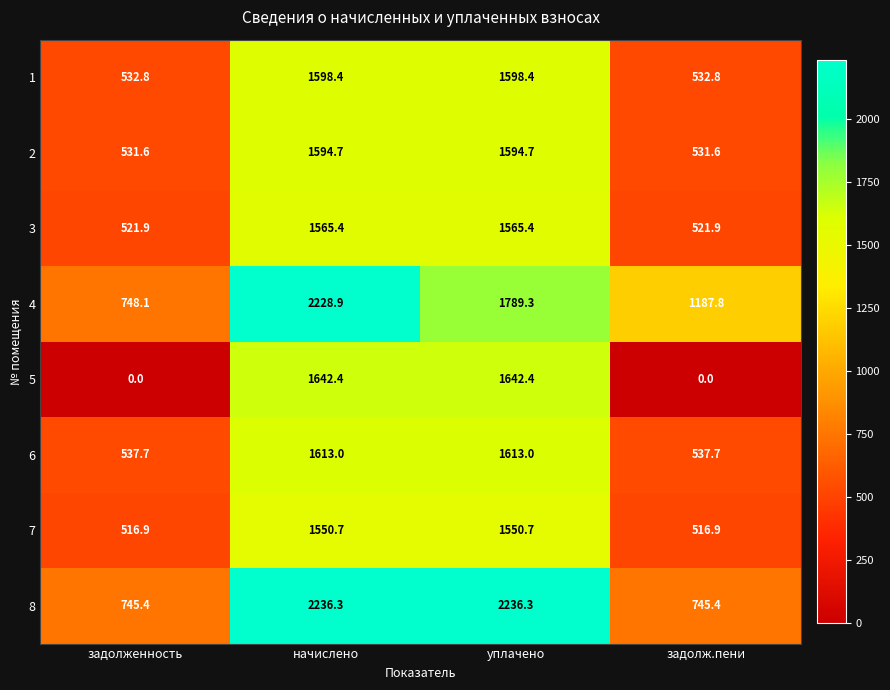

At which category is the sum across all series the highest?

начислено